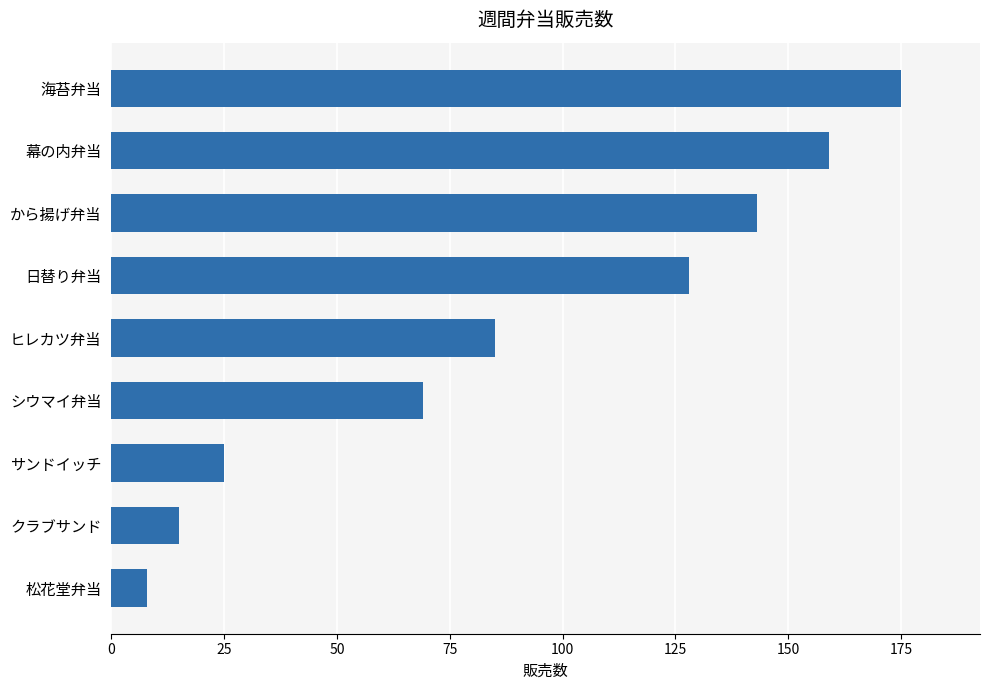

What is the smallest value displayed?

8